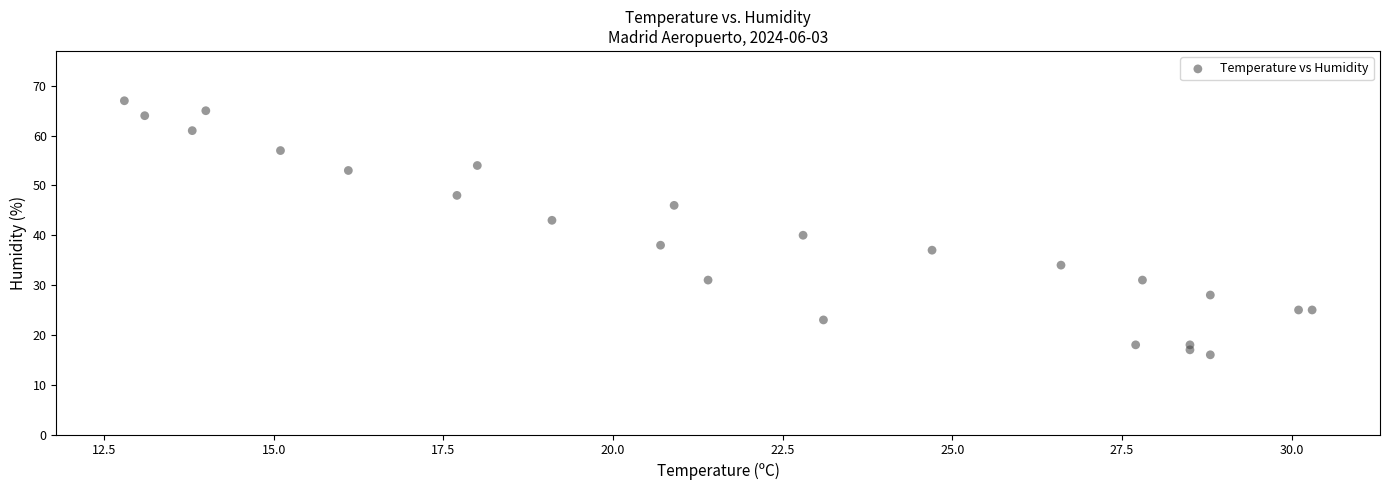

What is the range of Y values (max minus min)?

51